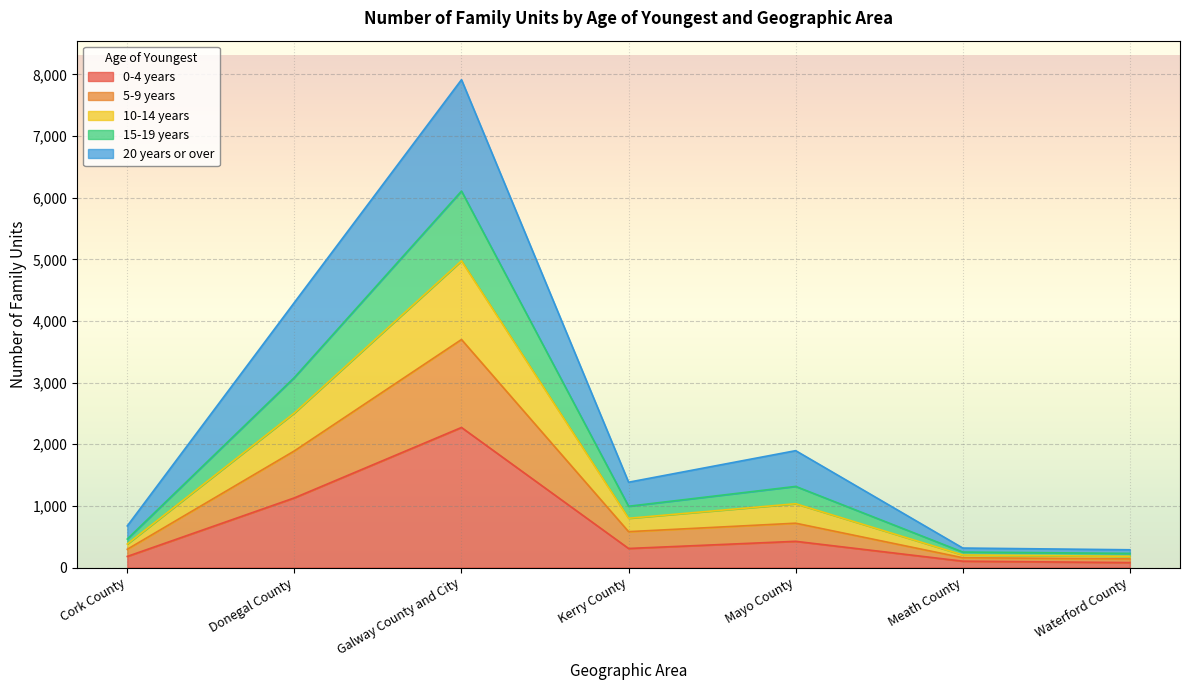

What is the total value across all series at Kerry County?

1384